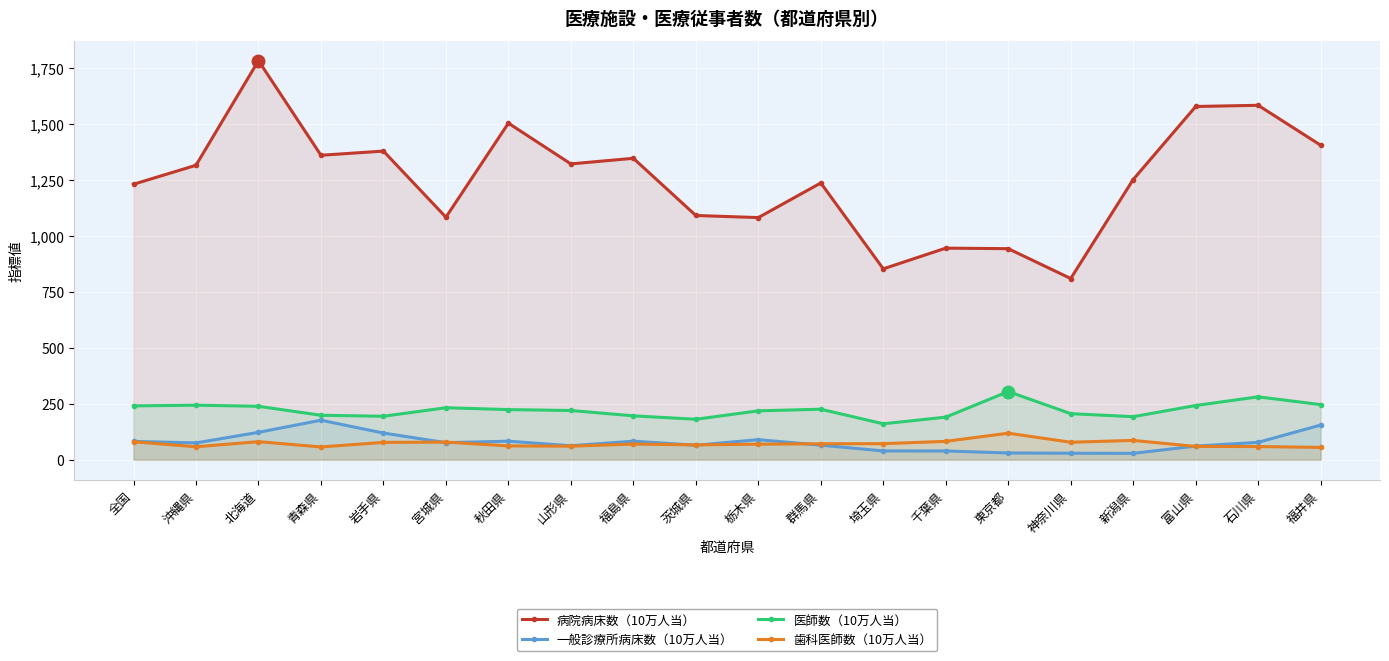

Which series has the largest total across all categories?

病院病床数（10万人当）